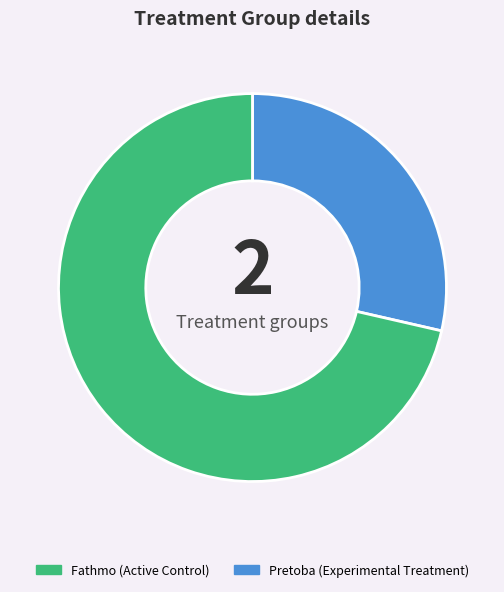

Combined, do Fathmo and Pretoba account for over 50%?

Yes